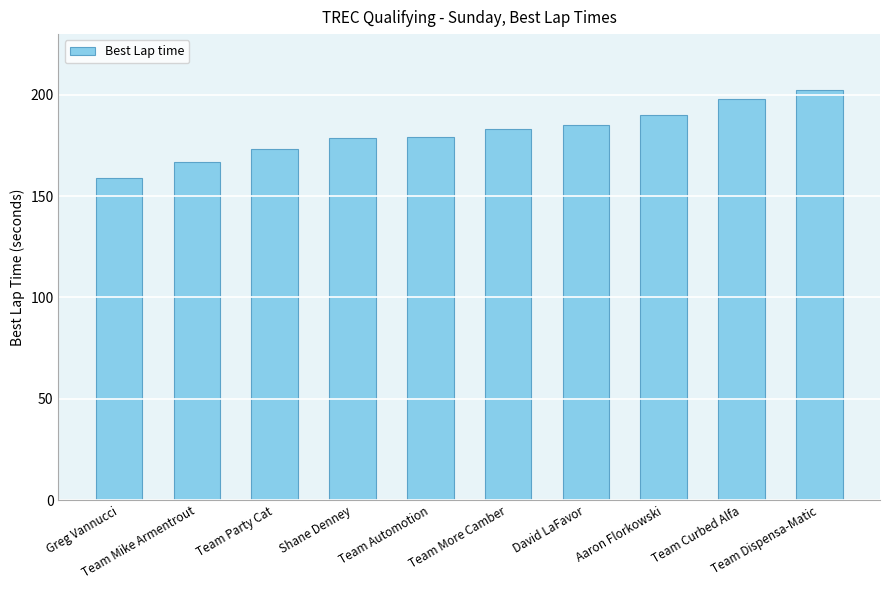

What is the label of the 6th bar from the right?

Team Automotion